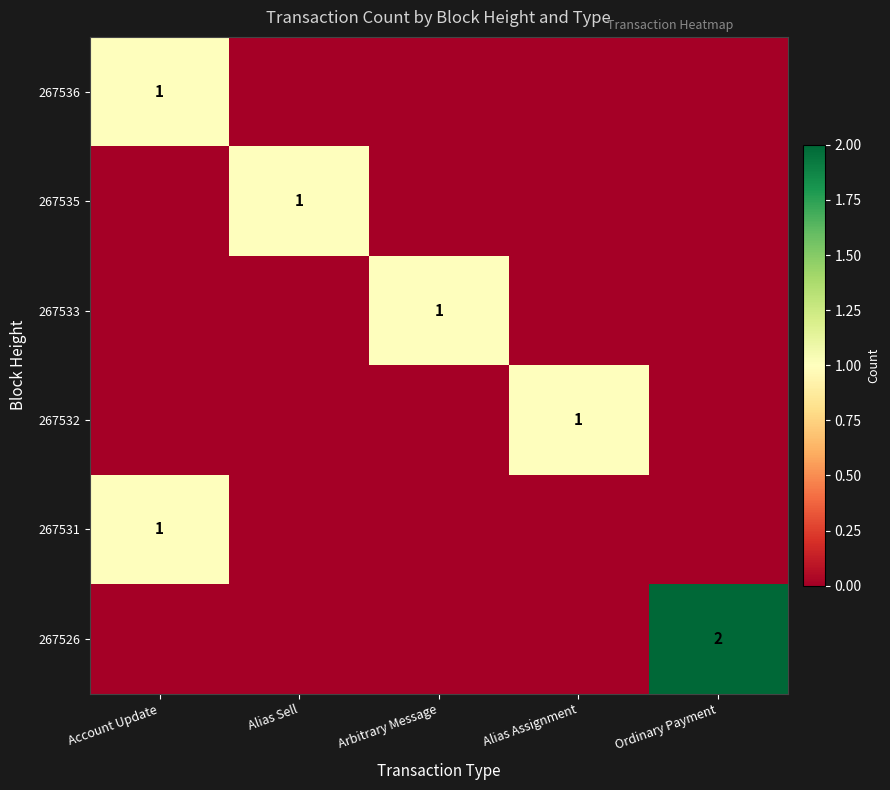

The value of 267536 at Account Update is 1. True or false?

True